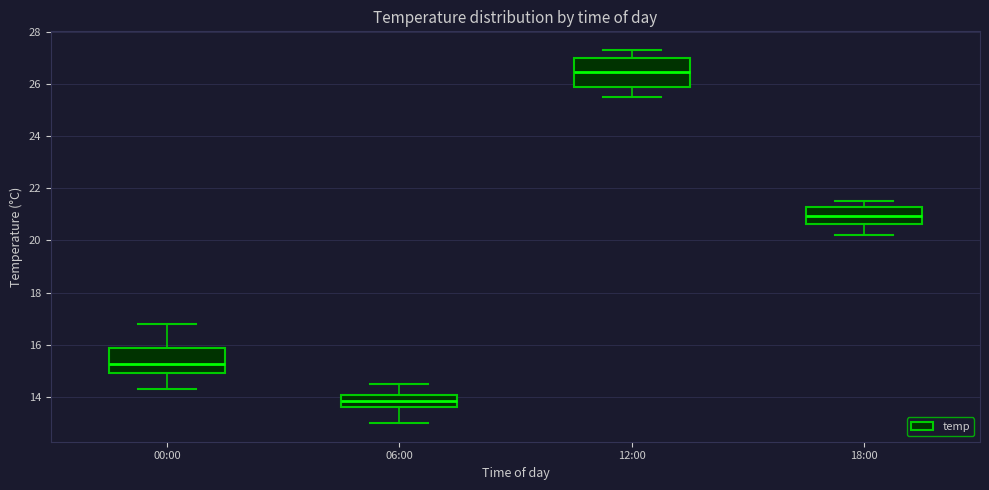

Reading left to right, read every box against the y-axis: the position of its median line, the range the box covers, and the ends of its whiskers. The values are not printed on the chart, so give them approximately, as read against the axis.

00:00: median 15.2, box 15.0 to 15.8, whiskers 14.4 to 16.8
06:00: median 13.8, box 13.6 to 14.0, whiskers 13.0 to 14.6
12:00: median 26.4, box 26.0 to 27.0, whiskers 25.6 to 27.4
18:00: median 21.0, box 20.6 to 21.2, whiskers 20.2 to 21.6